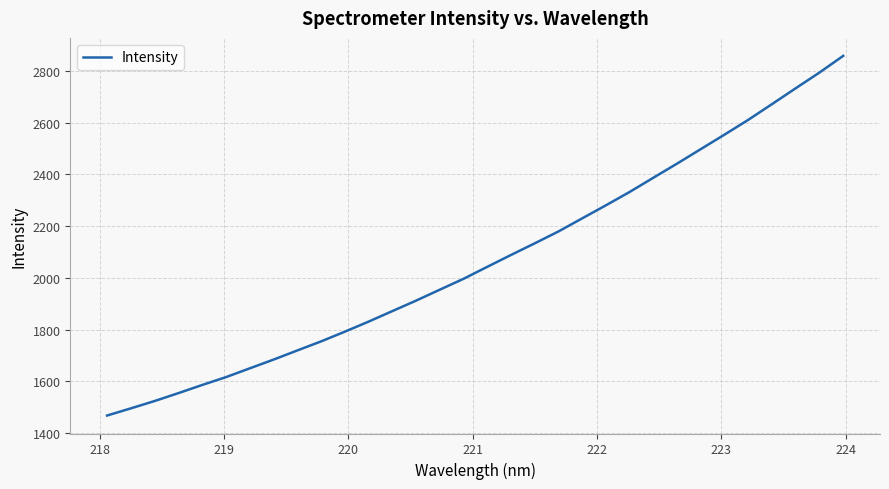

What is the difference between the maximum and minimum values?

1390.1